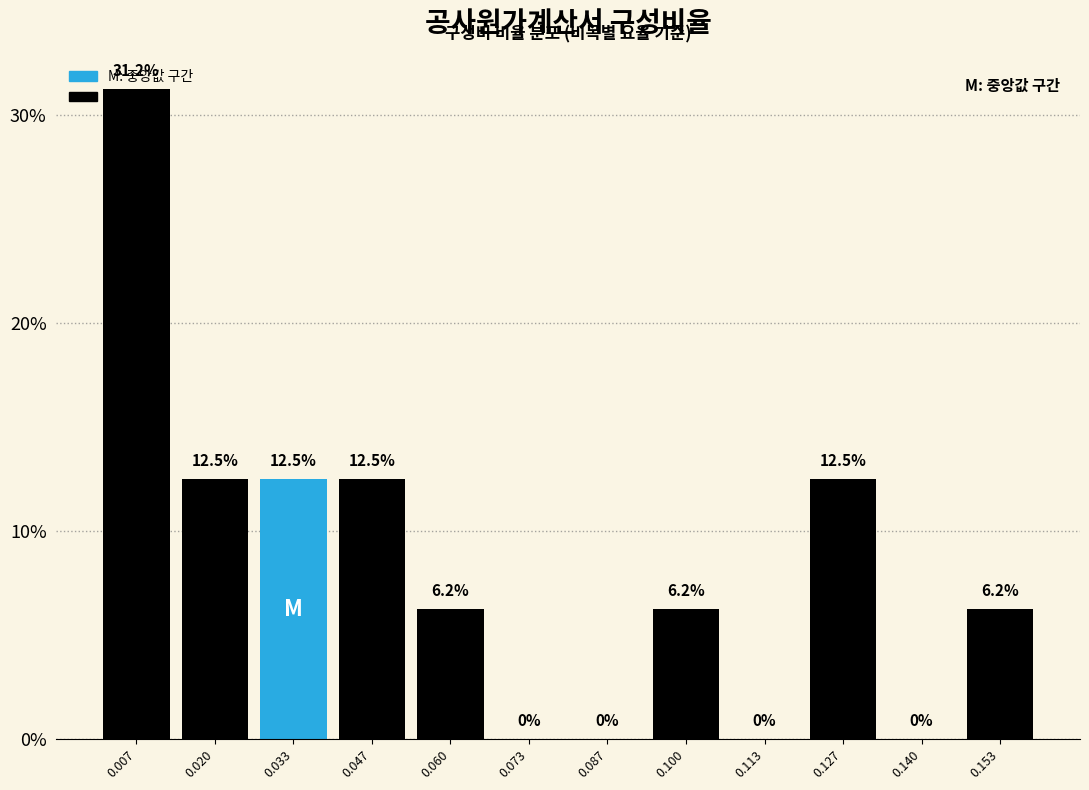

Over which range of the x-axis is the bar tallest?

0.000 to 0.014